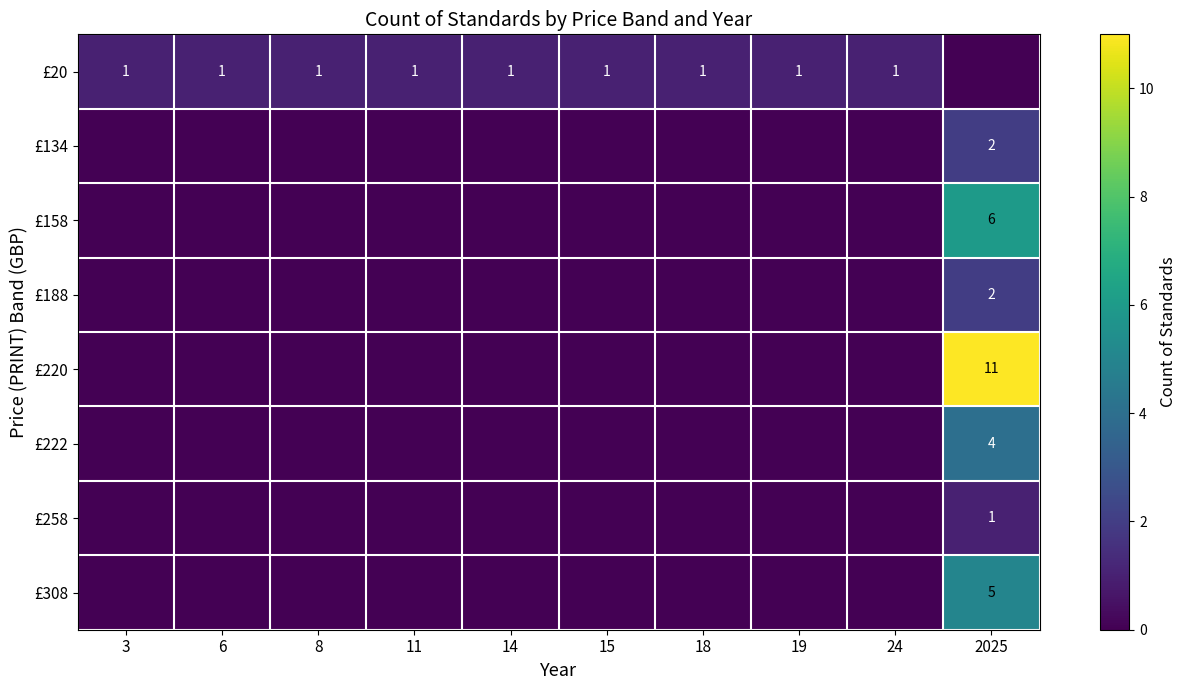

At 18, list the series in order from smallest to largest.

£134, £158, £188, £220, £222, £258, £308, £20